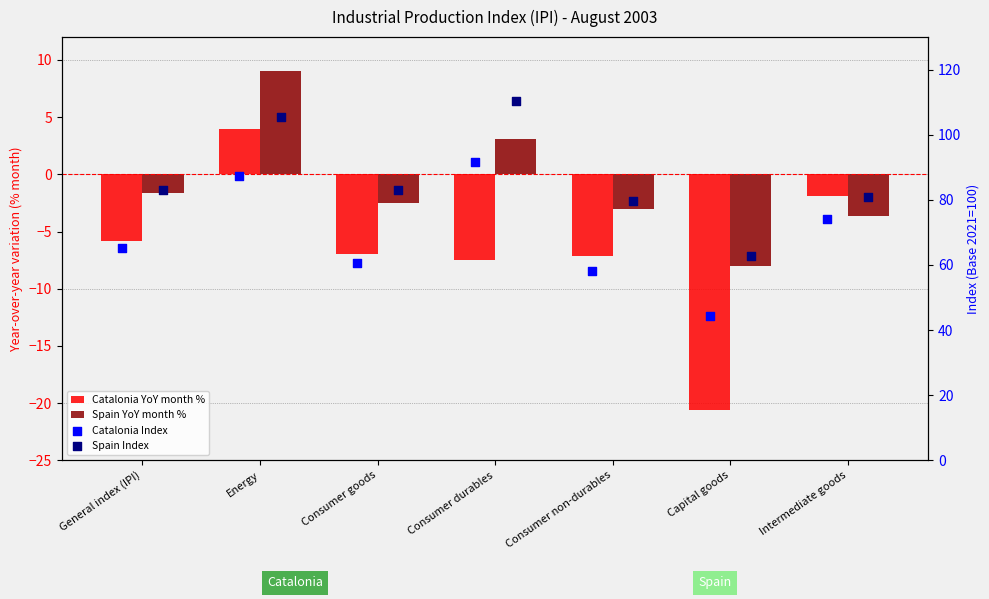

At which category is the sum across all series the highest?

Energy